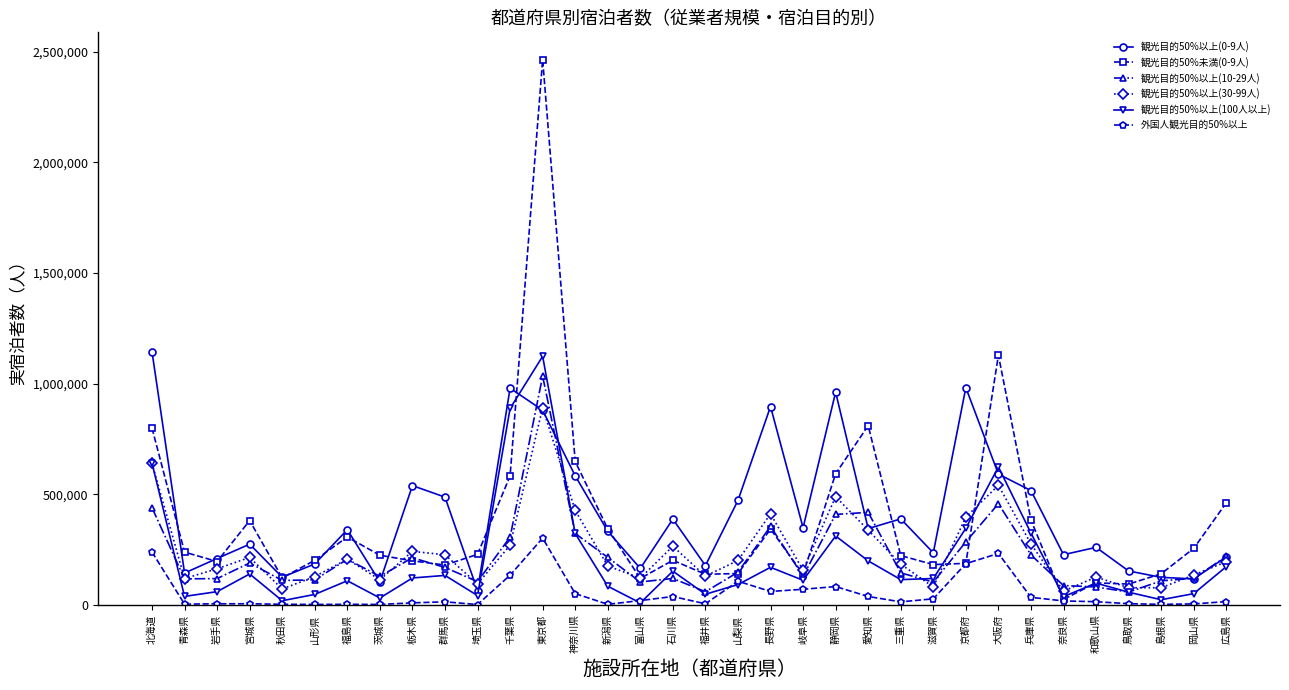

What is the value of the 観光目的50%以上(100人以上) point at the 20th from the left?

169230